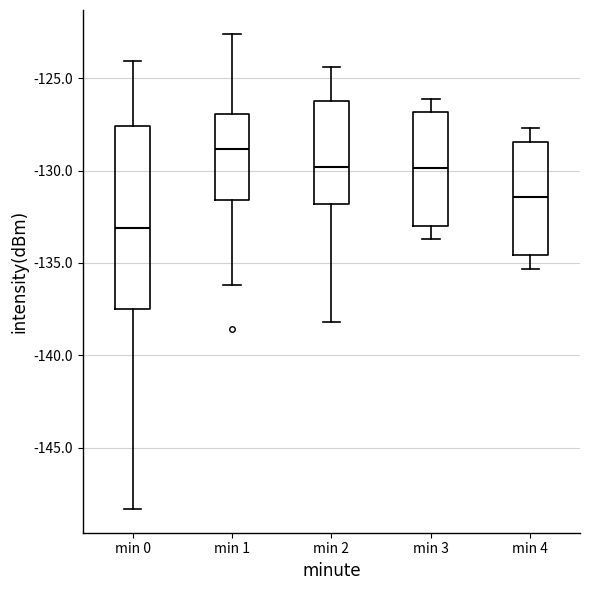

Which box's median line is the lowest?

min 0